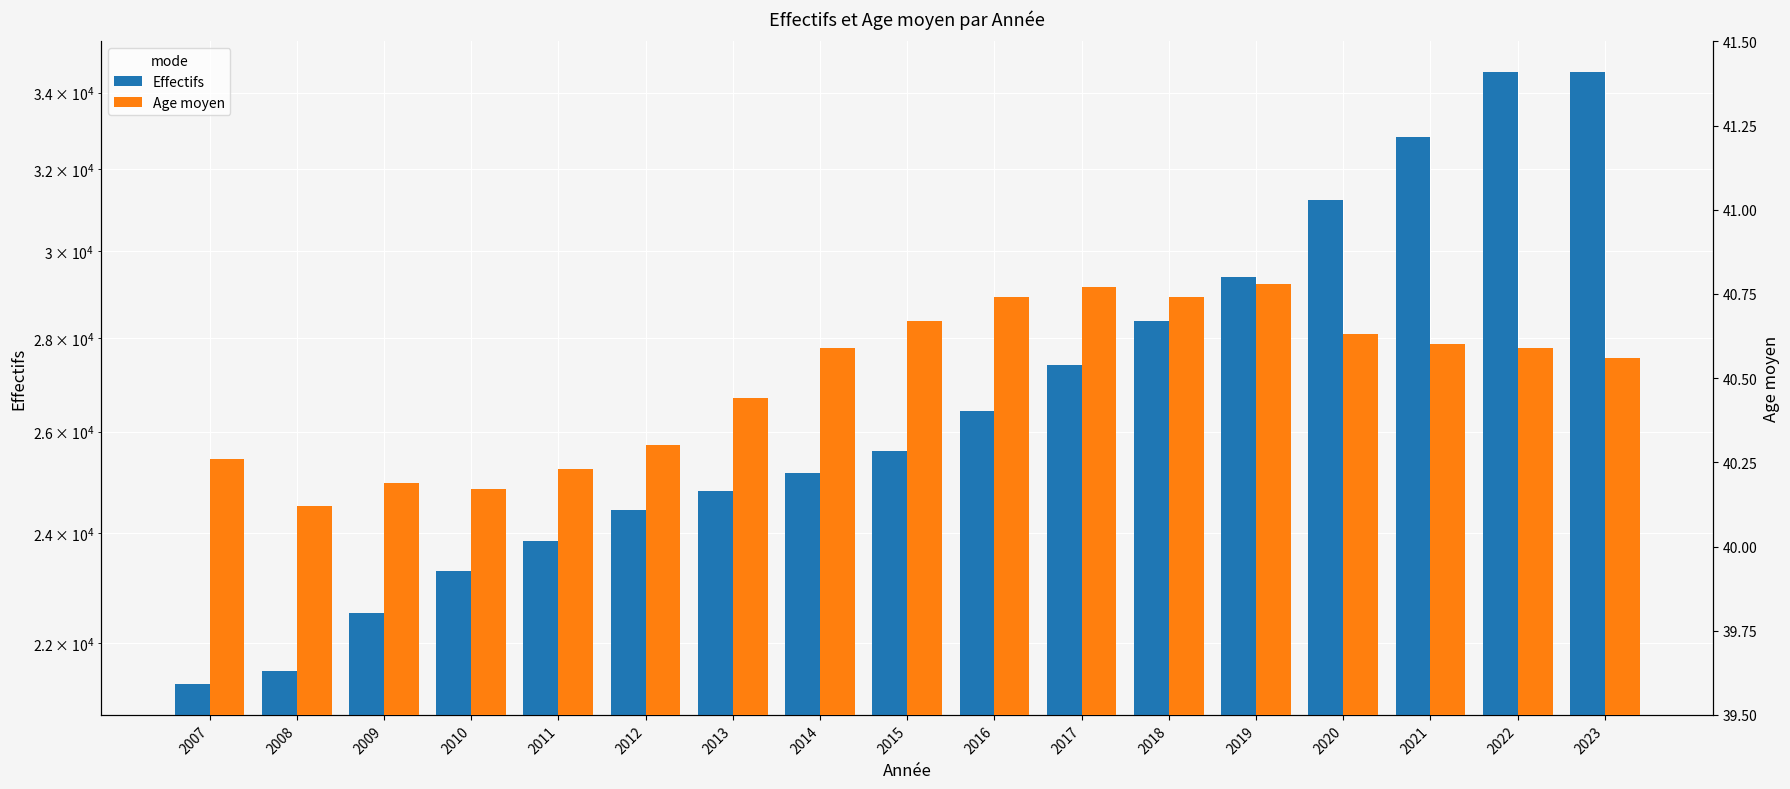

What is the difference between the Effectifs values at 2009 and 2019?

6846.0